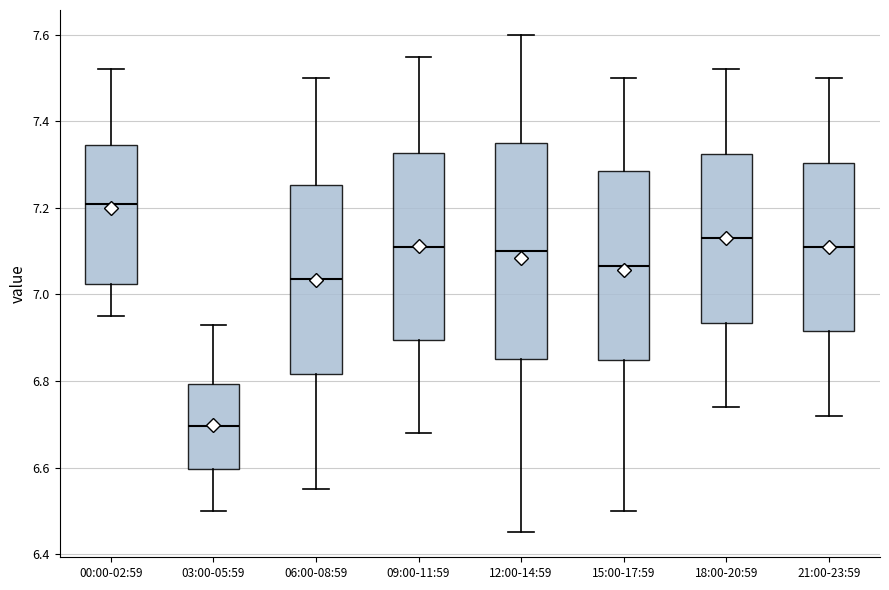

Reading left to right, transcribe this box plot: for each box, give where its median line is, the range the box spans, and where its two whiskers end, as read against the y-axis. The values are not printed on the chart, so give them approximately, as read against the axis.

00:00-02:59: median 7.22, box 7.02 to 7.34, whiskers 6.96 to 7.52
03:00-05:59: median 6.70, box 6.60 to 6.80, whiskers 6.50 to 6.94
06:00-08:59: median 7.04, box 6.82 to 7.26, whiskers 6.56 to 7.50
09:00-11:59: median 7.12, box 6.90 to 7.32, whiskers 6.68 to 7.56
12:00-14:59: median 7.10, box 6.86 to 7.36, whiskers 6.46 to 7.60
15:00-17:59: median 7.06, box 6.84 to 7.28, whiskers 6.50 to 7.50
18:00-20:59: median 7.14, box 6.94 to 7.32, whiskers 6.74 to 7.52
21:00-23:59: median 7.12, box 6.92 to 7.30, whiskers 6.72 to 7.50